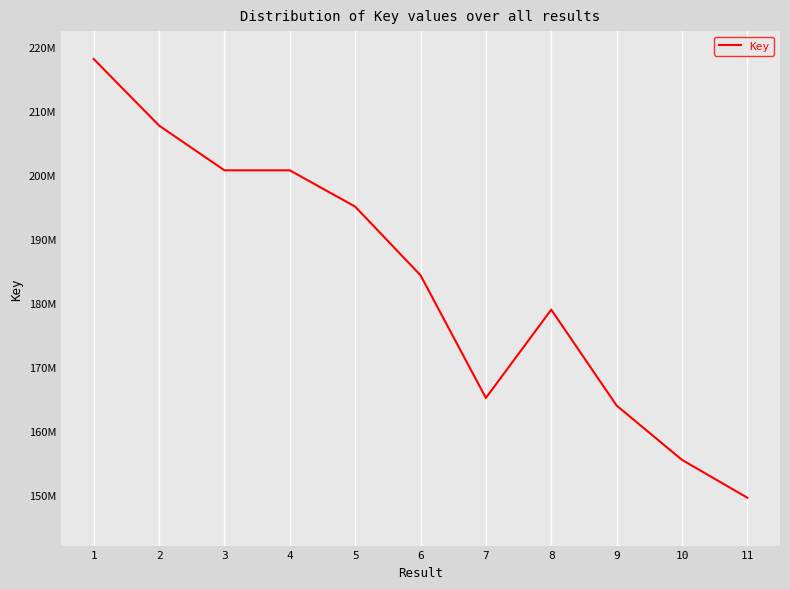

Where does the data first go above 184381899?

1